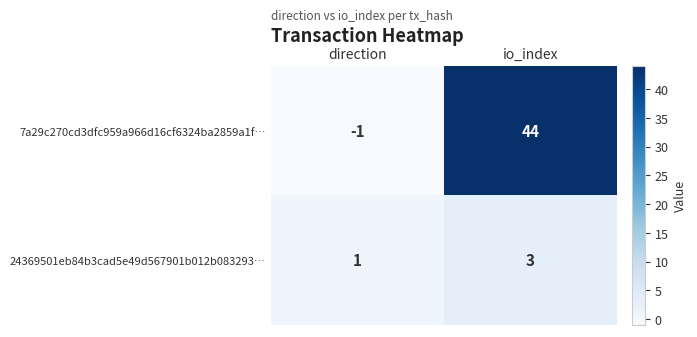

How many data points in 24369501eb84b3cad5e49d567901b012b083293… are less than 3?

1